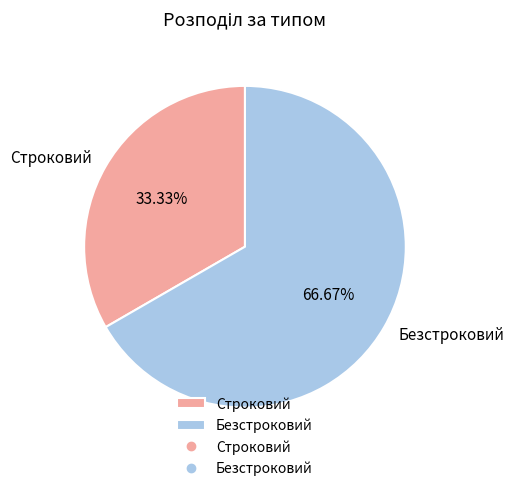

Count the number of slices in the pie.

2